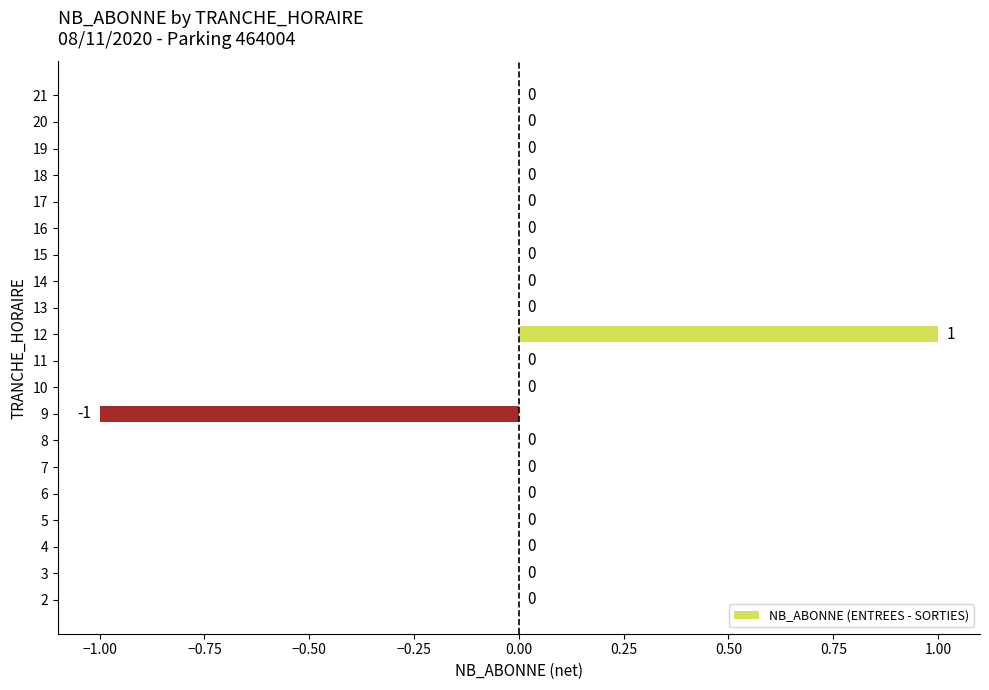

The value at 14 is 0. True or false?

True